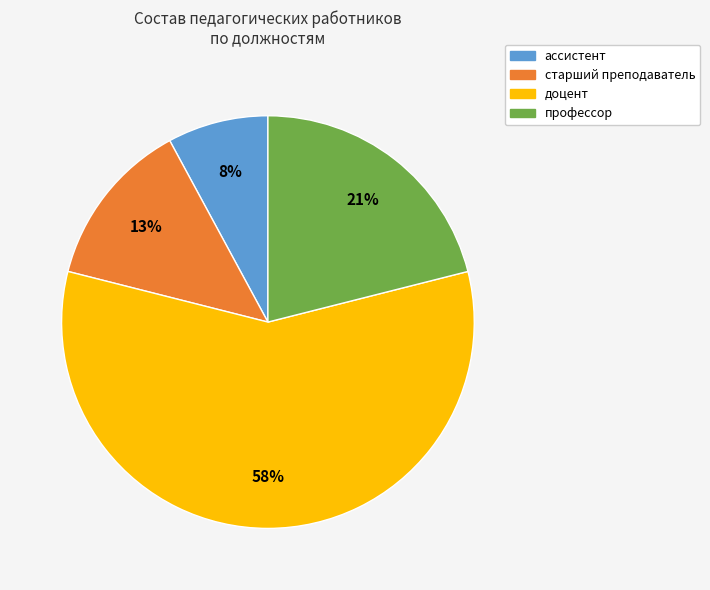

What percentage is the ассистент slice, to the nearest percent?

8%